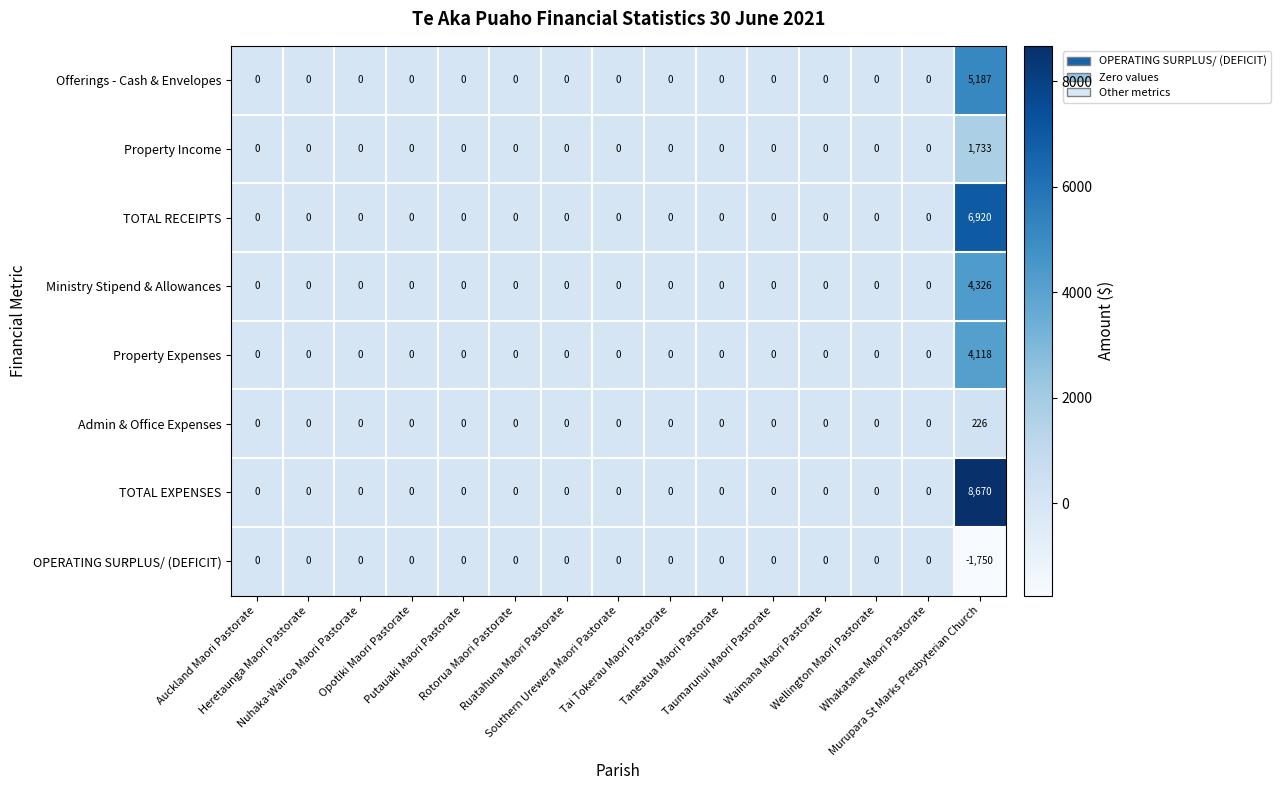

Which series has the widest spread of values?

TOTAL EXPENSES